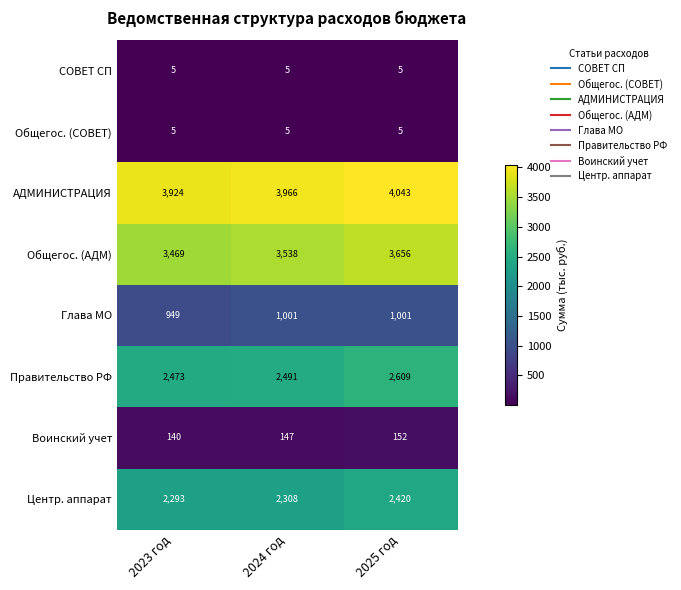

Which category has the highest value across all series?

2025 год